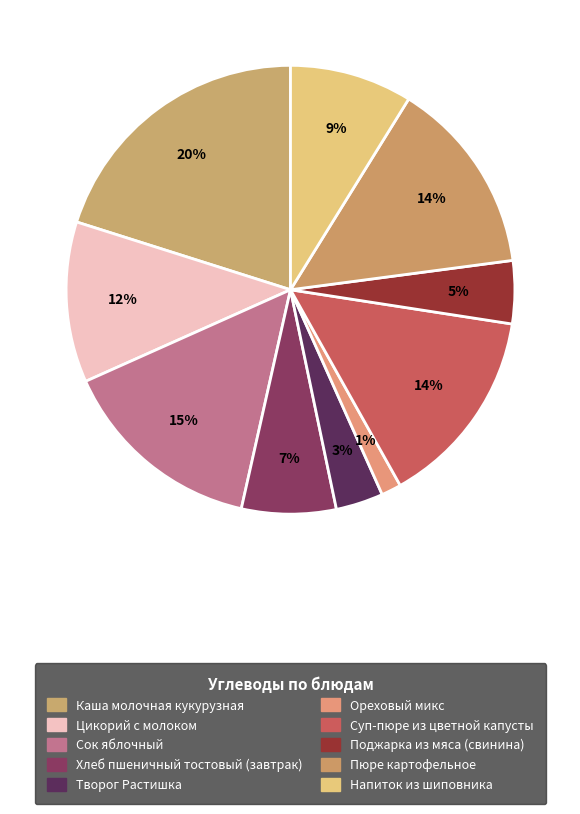

Count the number of slices in the pie.

10